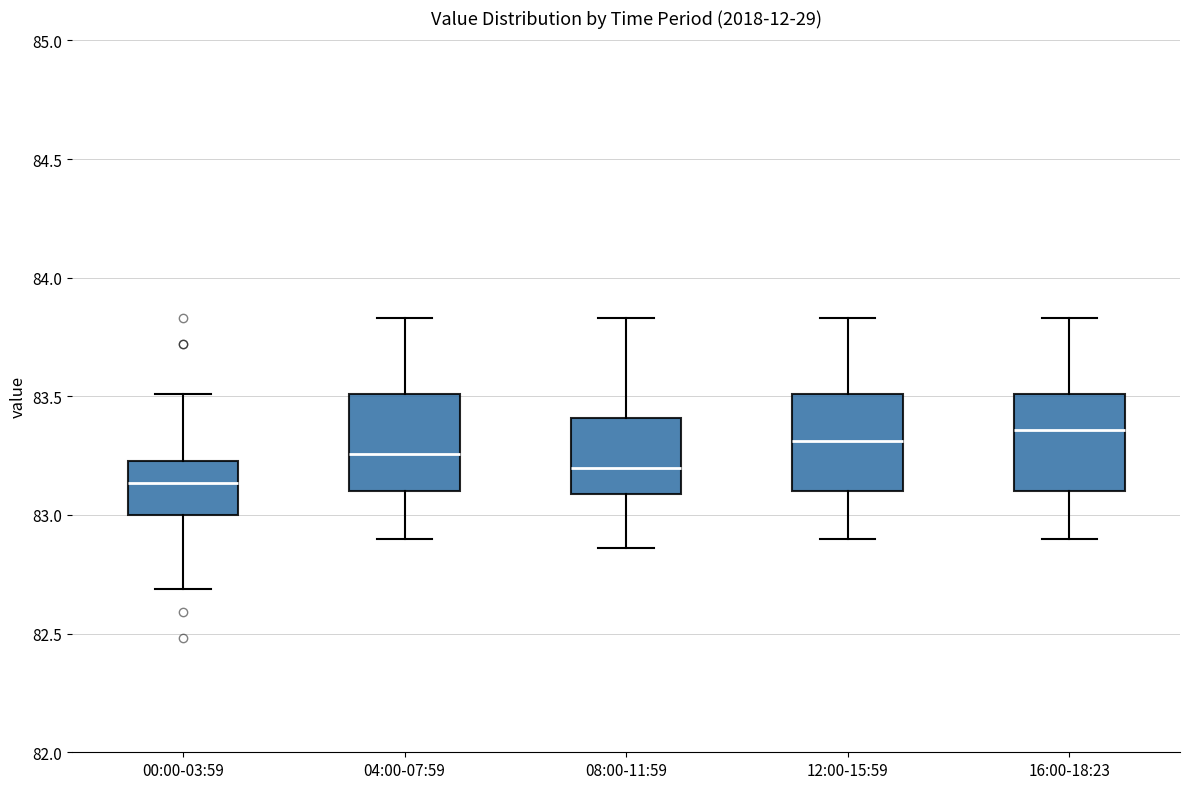

Reading left to right, transcribe this box plot: for each box, give where its median line is, the range the box spans, and where its two whiskers end, as read against the y-axis. The values are not printed on the chart, so give them approximately, as read against the axis.

00:00-03:59: median 83.15, box 83.00 to 83.25, whiskers 82.70 to 83.50
04:00-07:59: median 83.25, box 83.10 to 83.50, whiskers 82.90 to 83.85
08:00-11:59: median 83.20, box 83.10 to 83.40, whiskers 82.85 to 83.85
12:00-15:59: median 83.30, box 83.10 to 83.50, whiskers 82.90 to 83.85
16:00-18:23: median 83.35, box 83.10 to 83.50, whiskers 82.90 to 83.85